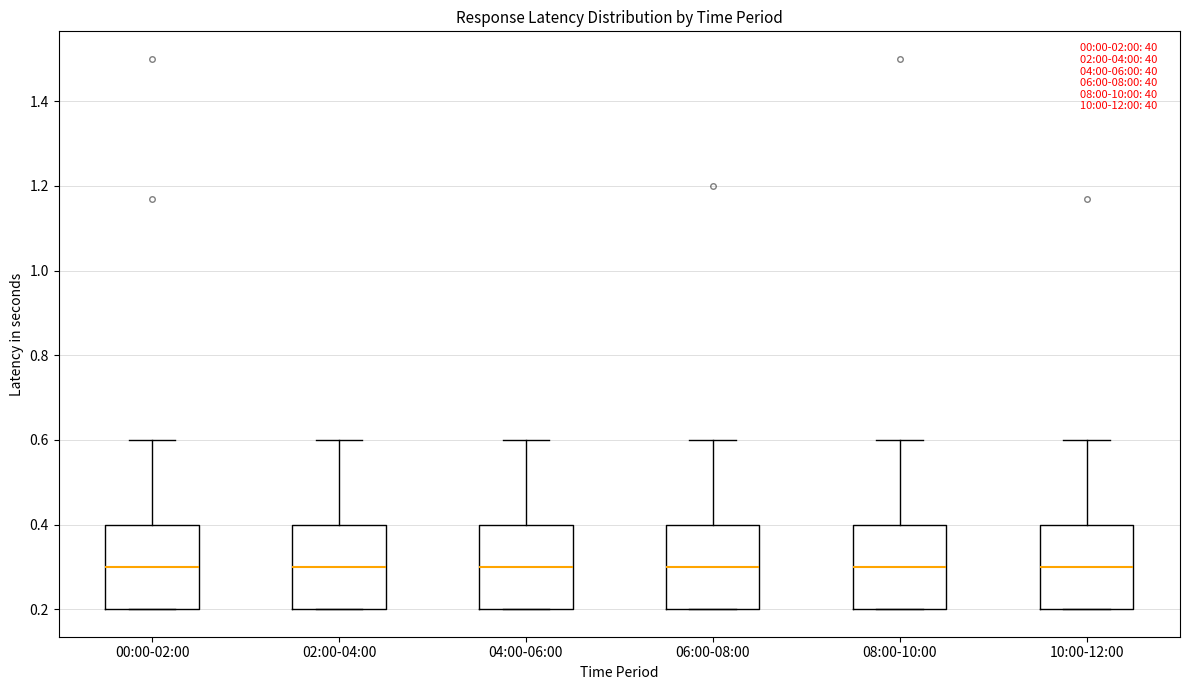

Reading left to right, read every box against the y-axis: the position of its median line, the range the box covers, and the ends of its whiskers. The values are not printed on the chart, so give them approximately, as read against the axis.

00:00-02:00: median 0.3, box 0.2 to 0.4, whiskers 0.2 to 0.6
02:00-04:00: median 0.3, box 0.2 to 0.4, whiskers 0.2 to 0.6
04:00-06:00: median 0.3, box 0.2 to 0.4, whiskers 0.2 to 0.6
06:00-08:00: median 0.3, box 0.2 to 0.4, whiskers 0.2 to 0.6
08:00-10:00: median 0.3, box 0.2 to 0.4, whiskers 0.2 to 0.6
10:00-12:00: median 0.3, box 0.2 to 0.4, whiskers 0.2 to 0.6